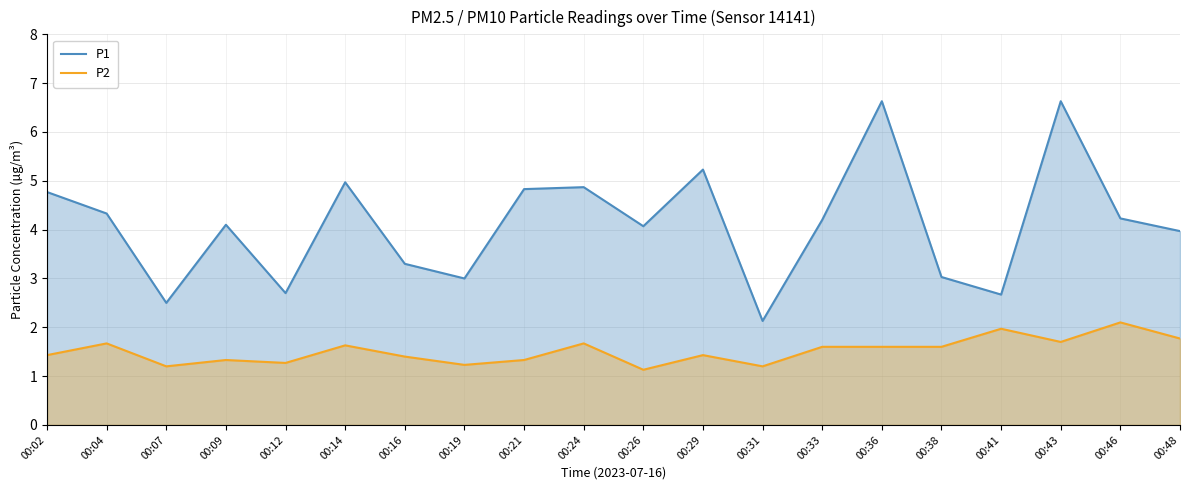

Rank the categories by P2 value from lowest to highest.

00:26, 00:07, 00:31, 00:19, 00:12, 00:09, 00:21, 00:16, 00:02, 00:29, 00:33, 00:36, 00:38, 00:14, 00:04, 00:24, 00:43, 00:48, 00:41, 00:46